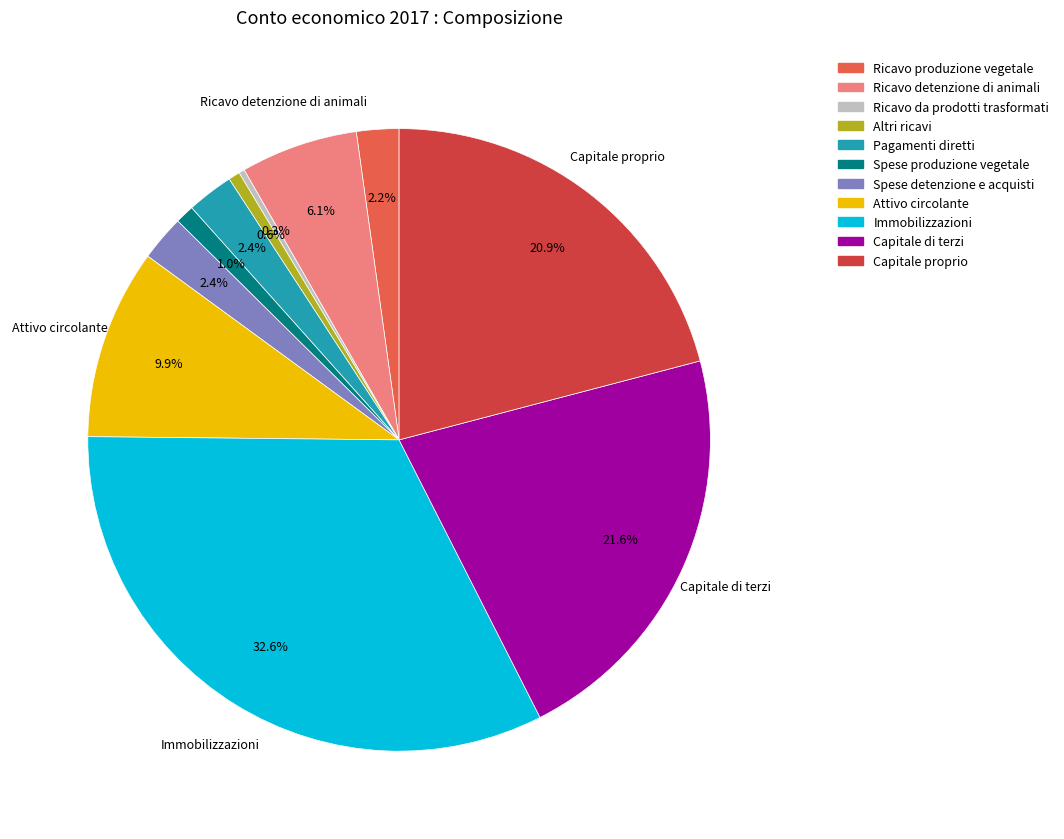

What is the total percentage of Altri ricavi and Immobilizzazioni?

33.2%